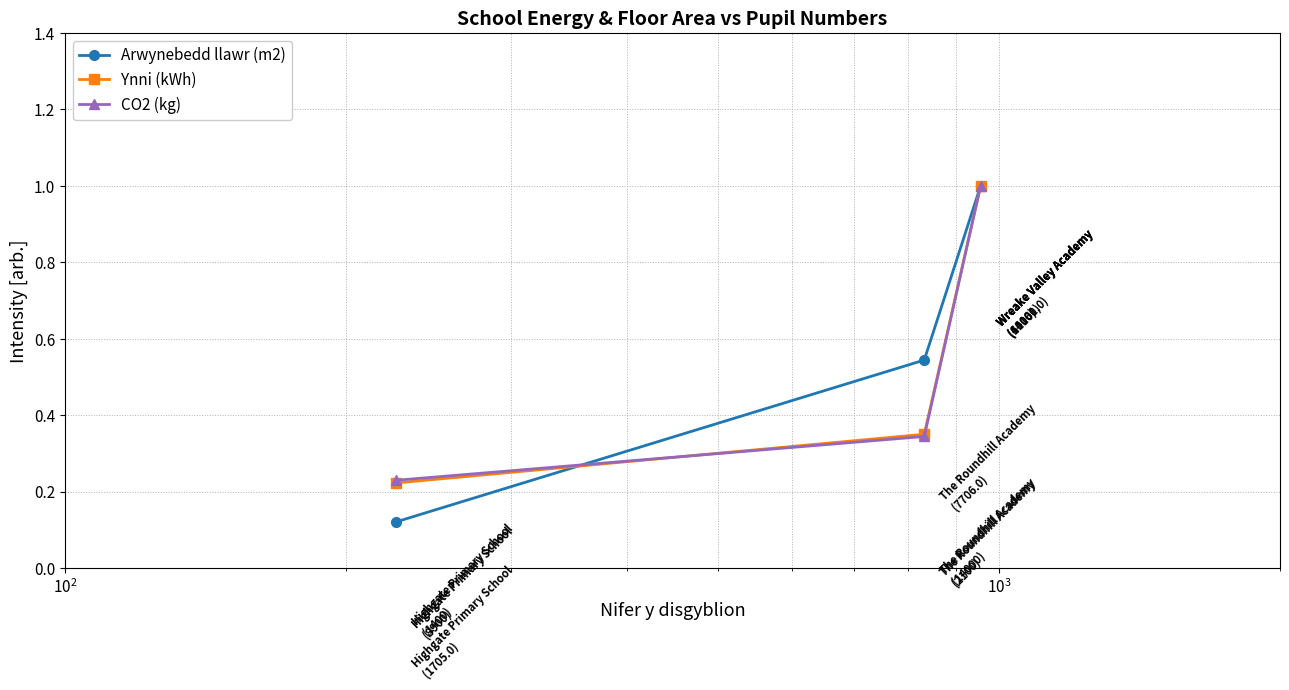

At how many categories does at least one series exceed 0?

3